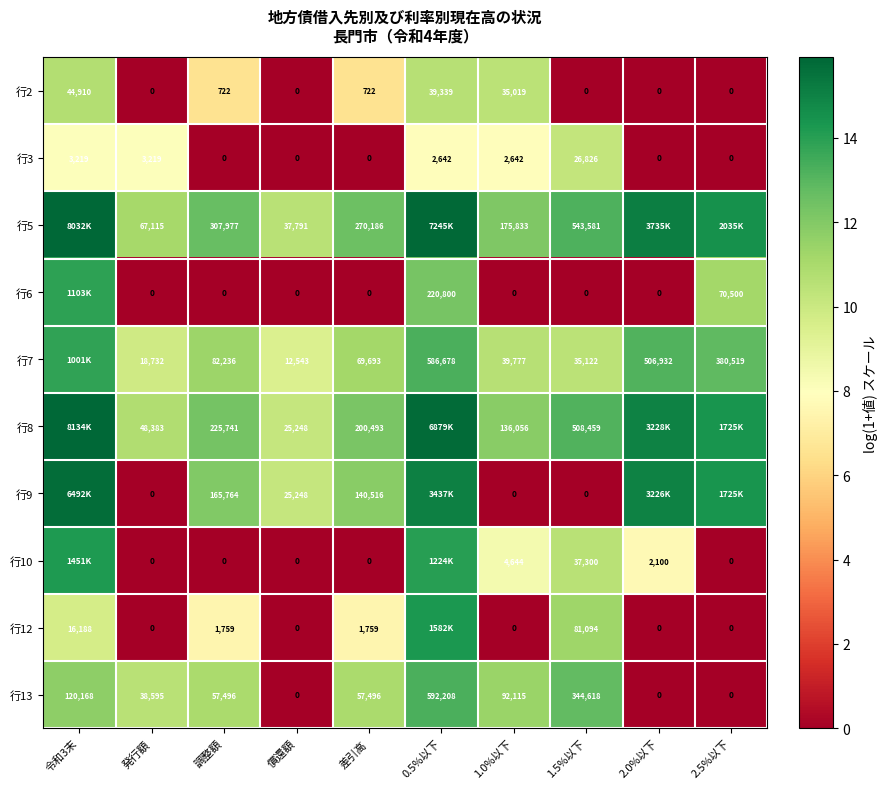

Is the value of 行7 at 償還額 greater than the value of 行3 at 調整額?

Yes